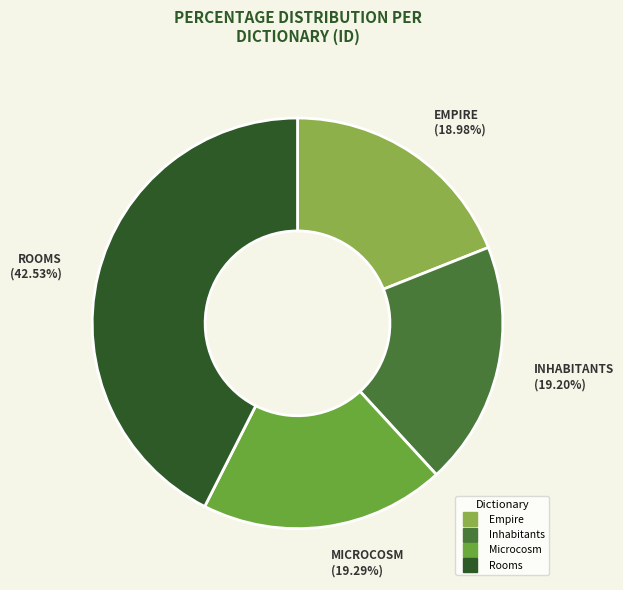

How many segments does this pie chart have?

4